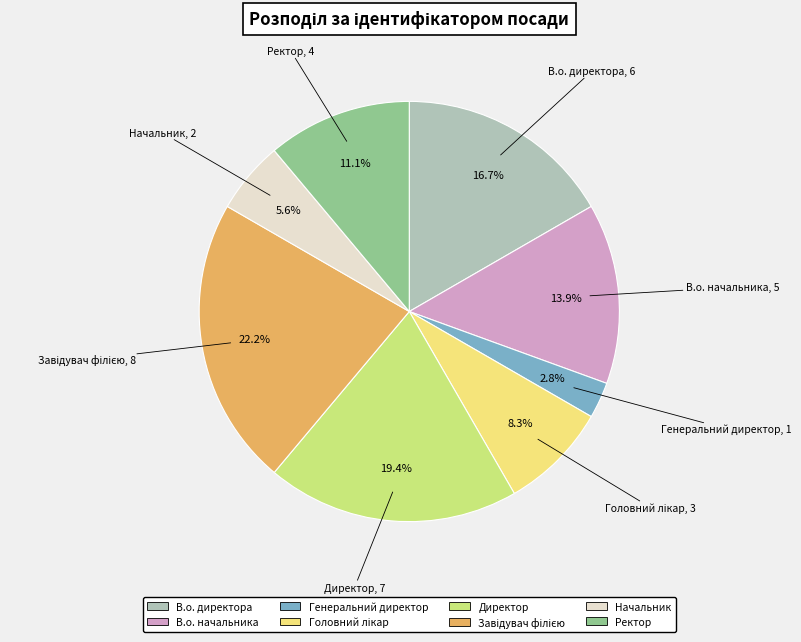

Count the number of slices in the pie.

8